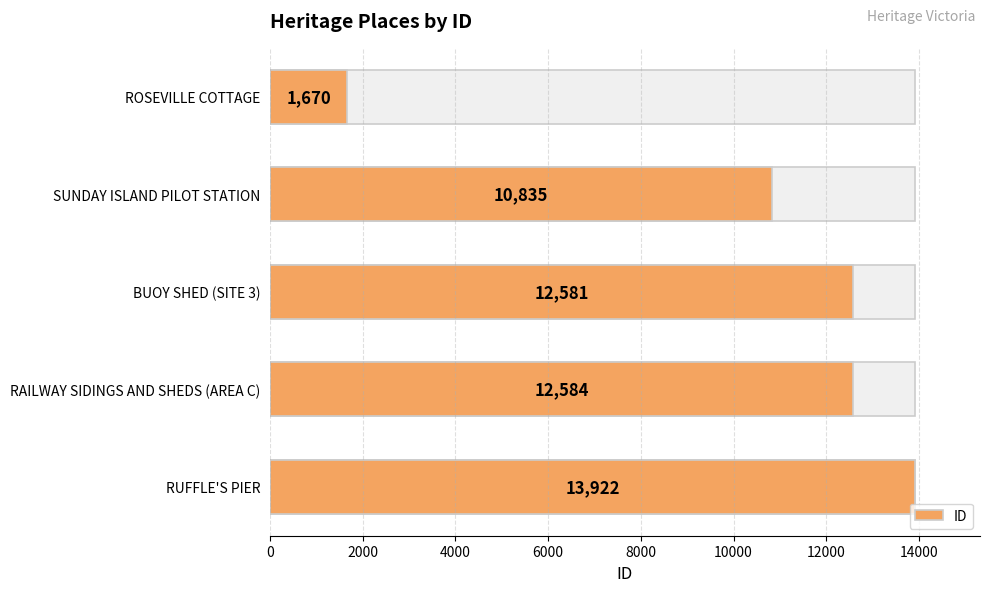

How many bars are there in total?

5